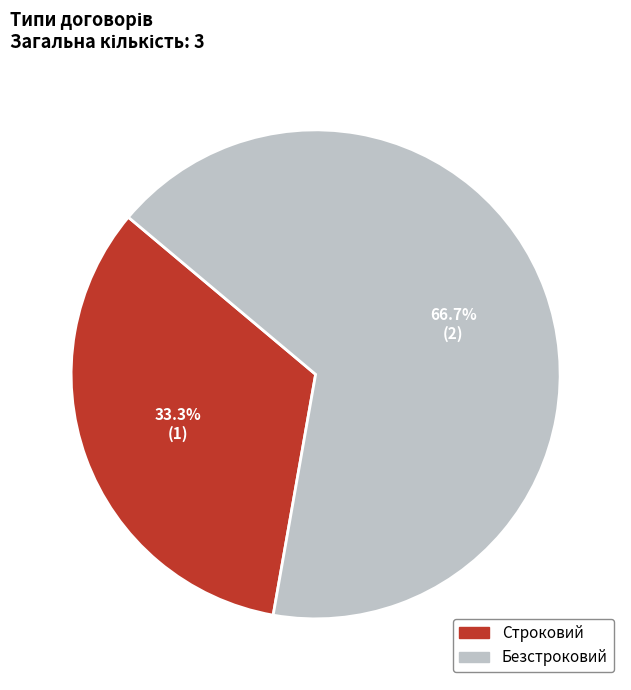

Is the sum of Строковий and Безстроковий greater than half?

Yes